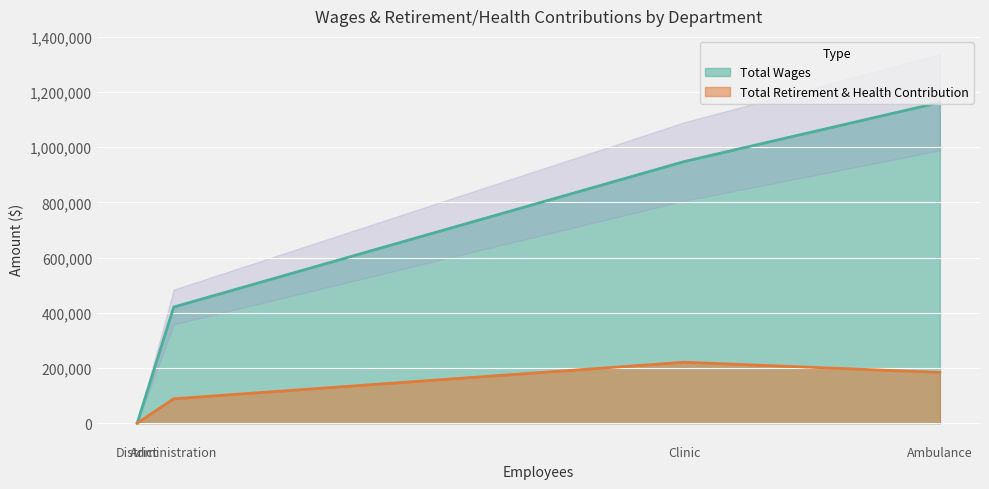

What is the difference between the maximum and minimum values in the Total Wages series?

1162350